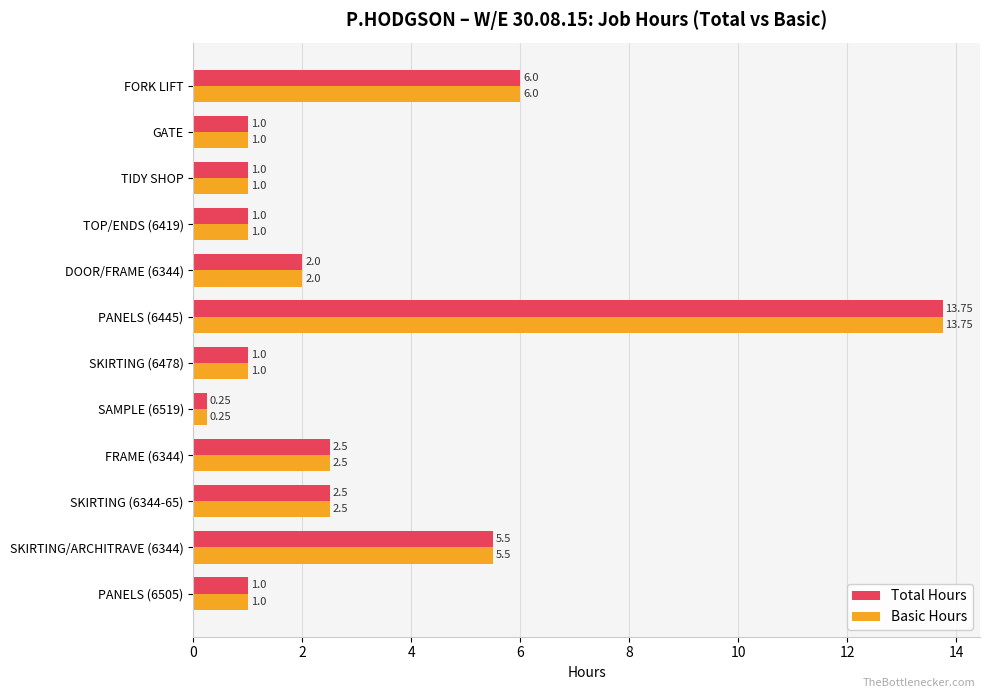

What is the sum of the Total Hours values at PANELS (6445) and SAMPLE (6519)?

14.0